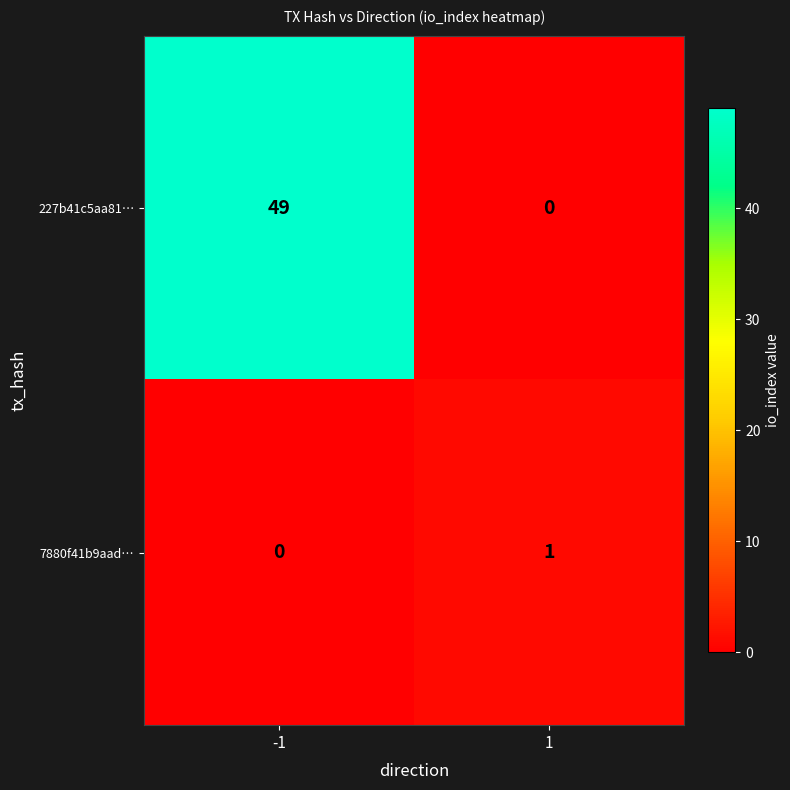

The value of 227b41c5aa81… at -1 is 49. True or false?

True